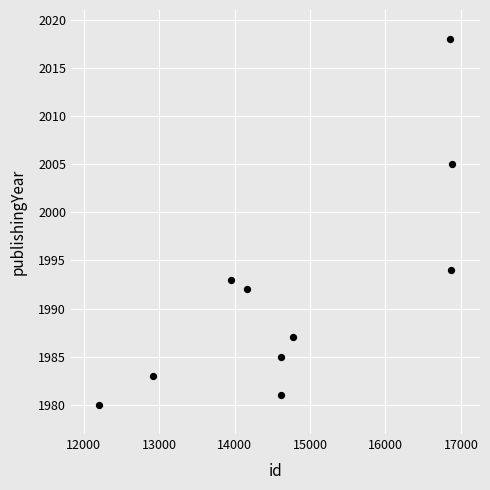

What Y value in the scatter plot is closest to 1999?

1994